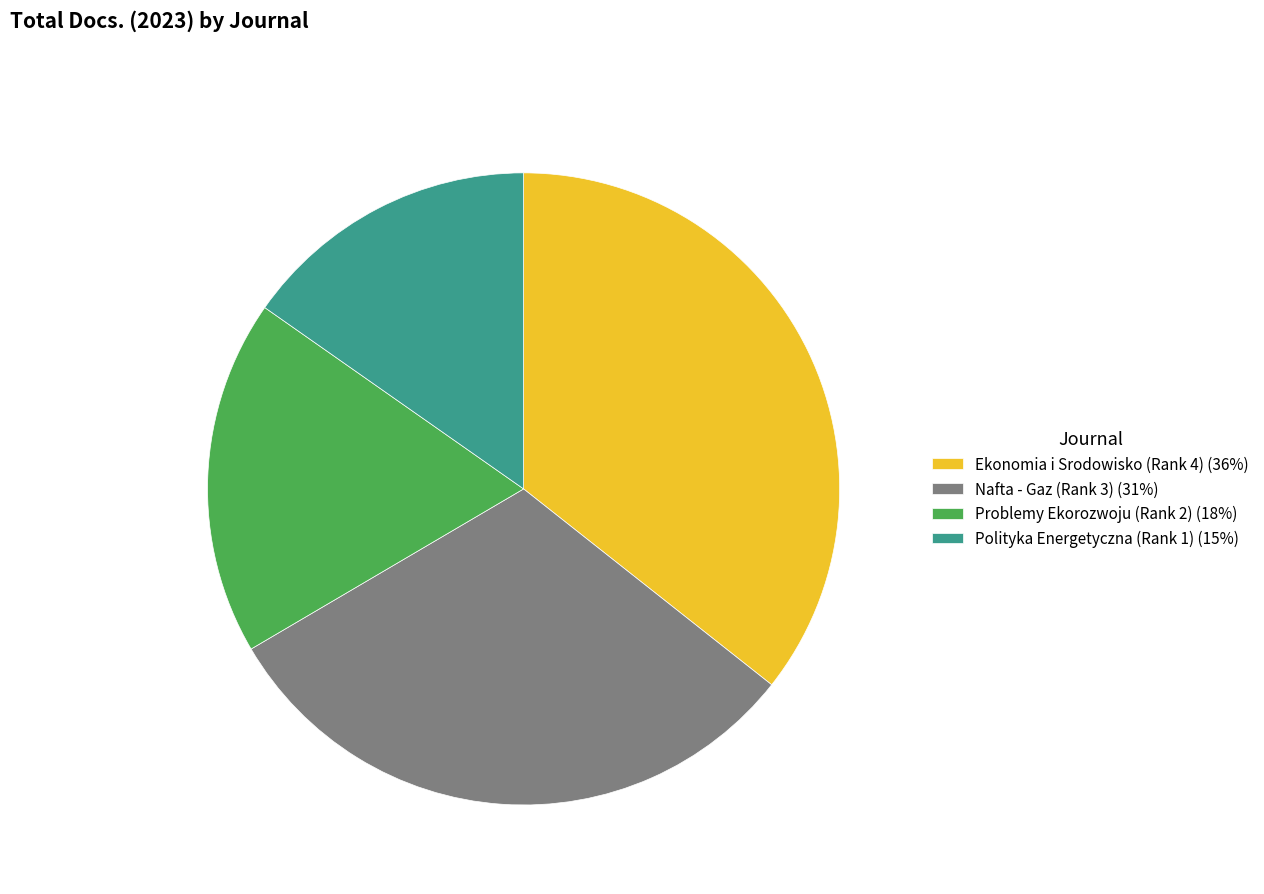

How many slices are in this pie chart?

4